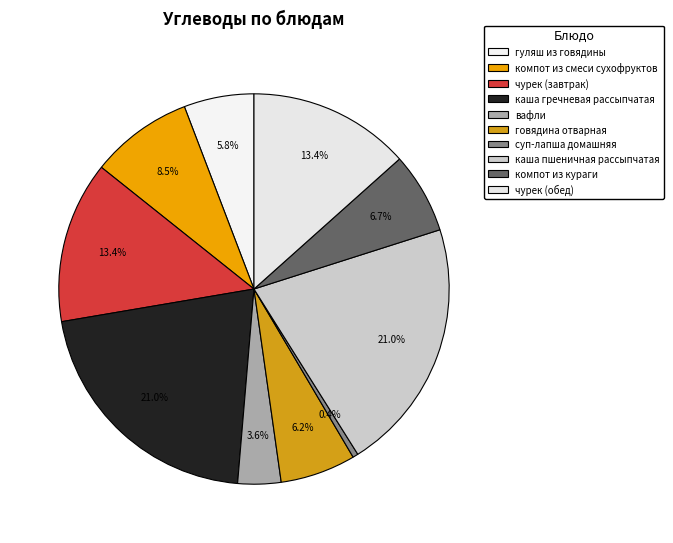

Is the sum of говядина отварная and чурек (завтрак) greater than half?

No